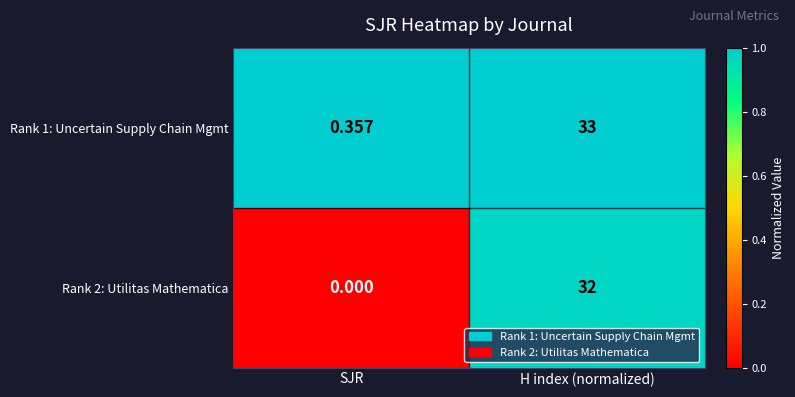

Rank the series at H index (normalized) from lowest to highest value.

Rank 2: Utilitas Mathematica, Rank 1: Uncertain Supply Chain Mgmt